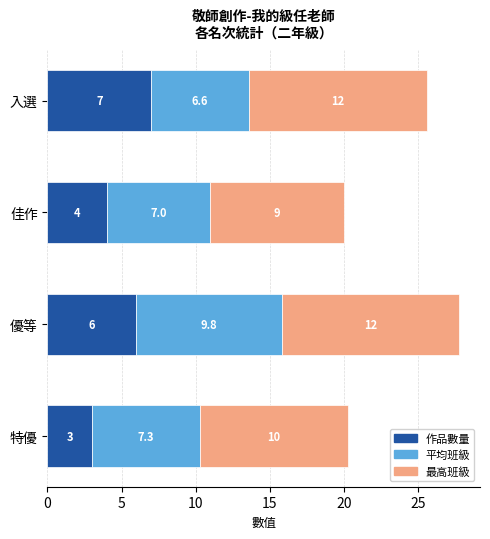

At which label does 作品數量 reach its peak?

入選